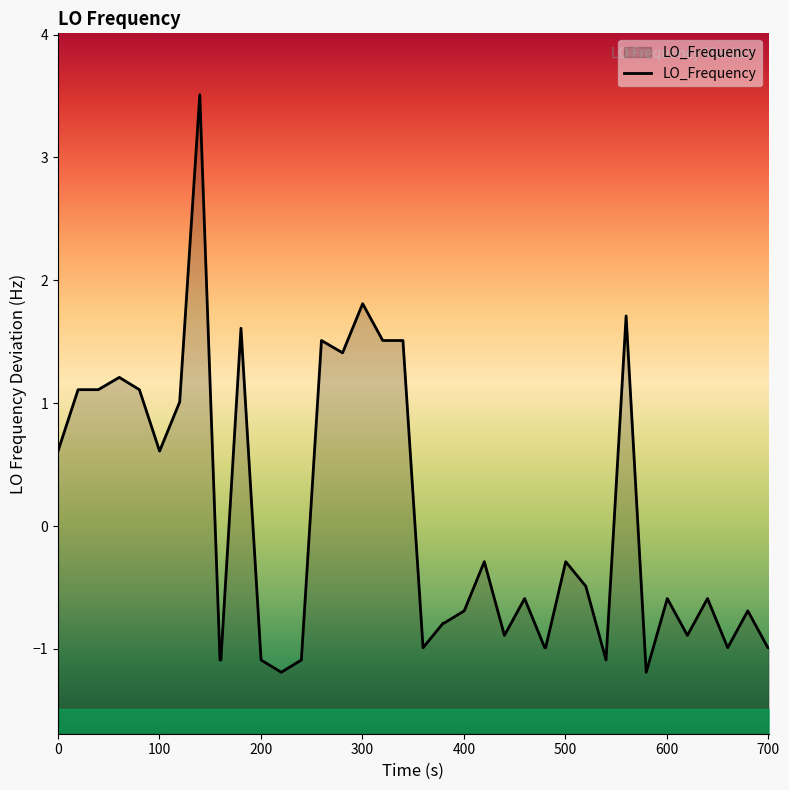

What is the difference between the maximum and minimum values?

4.7